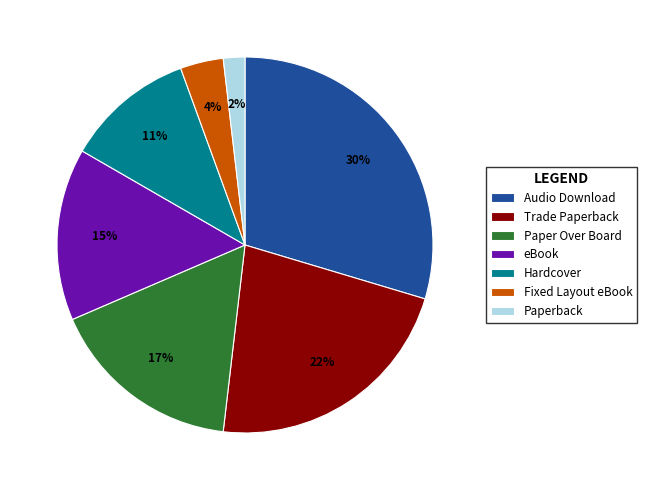

True or false: Fixed Layout eBook accounts for 17% of the total.

False